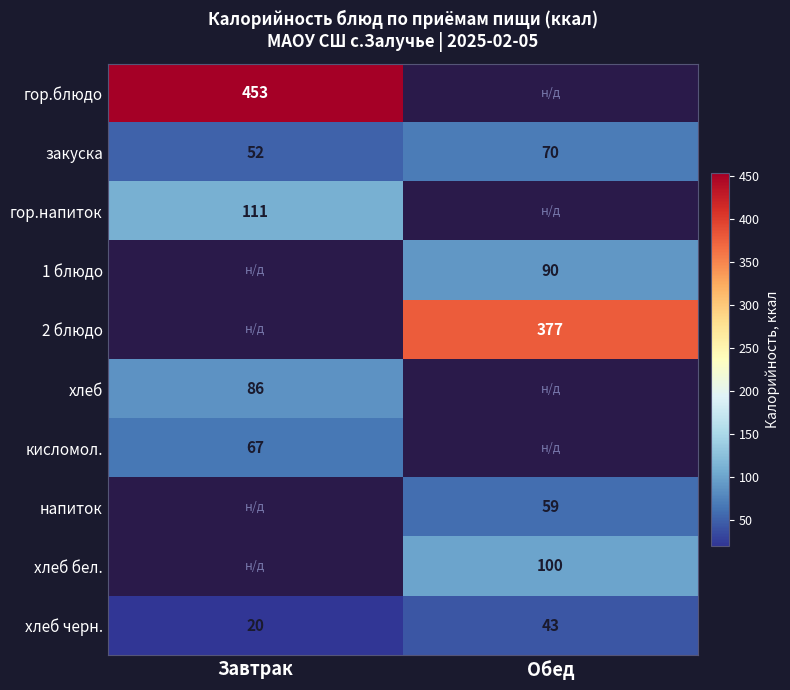

What is the minimum value for хлеб черн.?

20